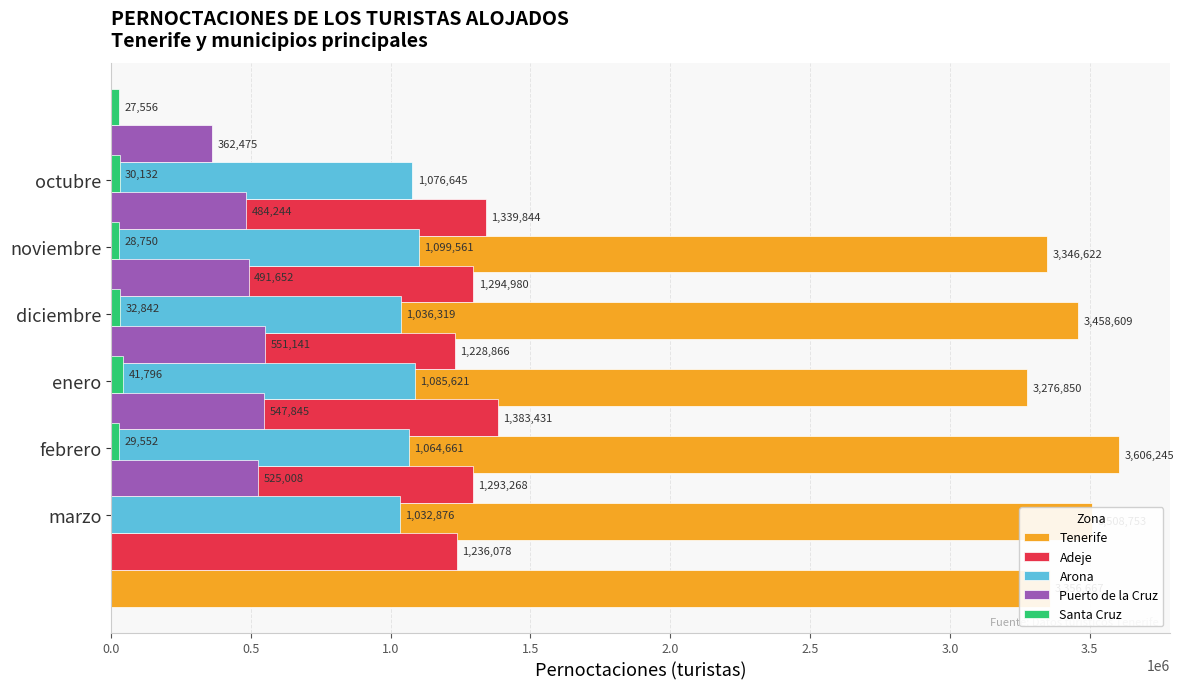

Are the bars grouped side by side (vs. stacked)?

Yes